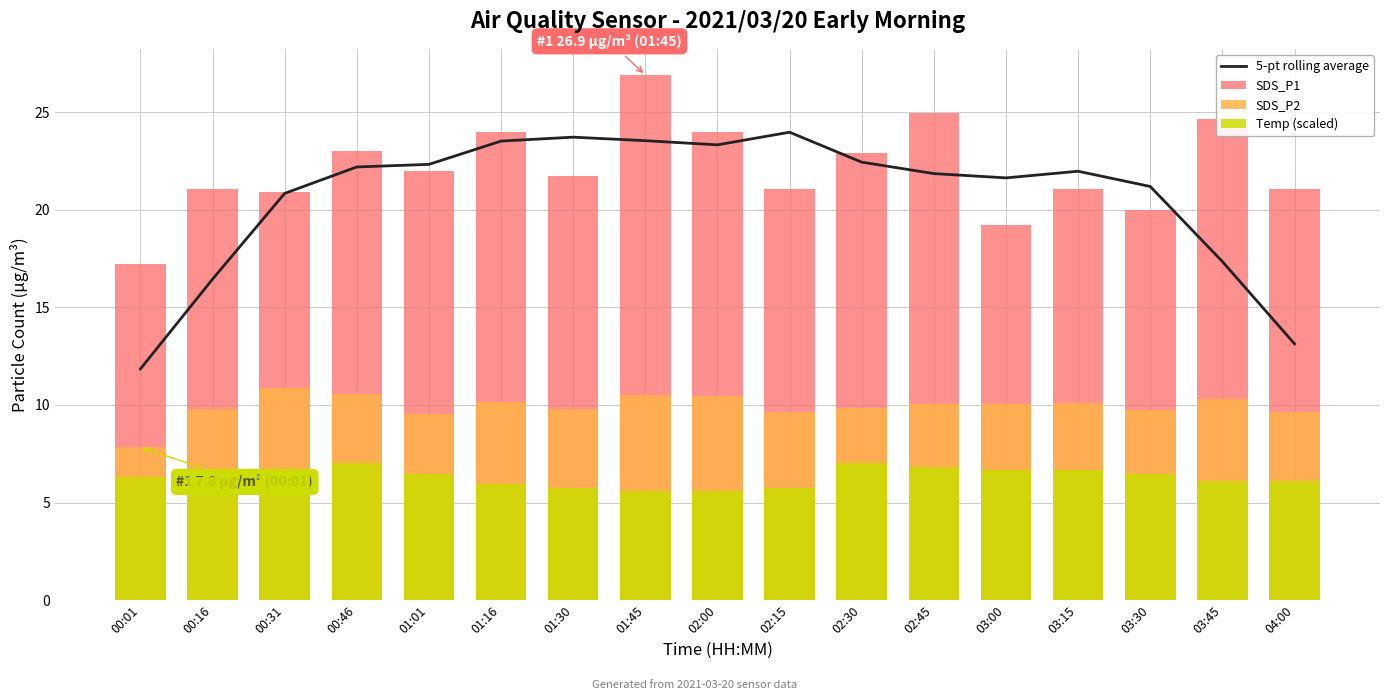

At which category is the sum across all series the highest?

01:45